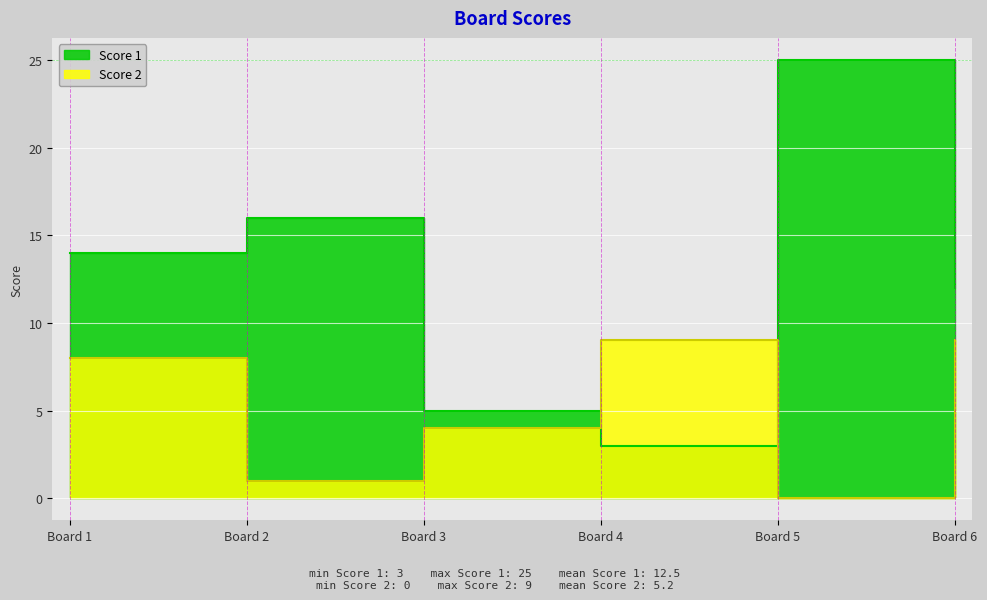

The value of Score 2 at Board 3 is 4. True or false?

True